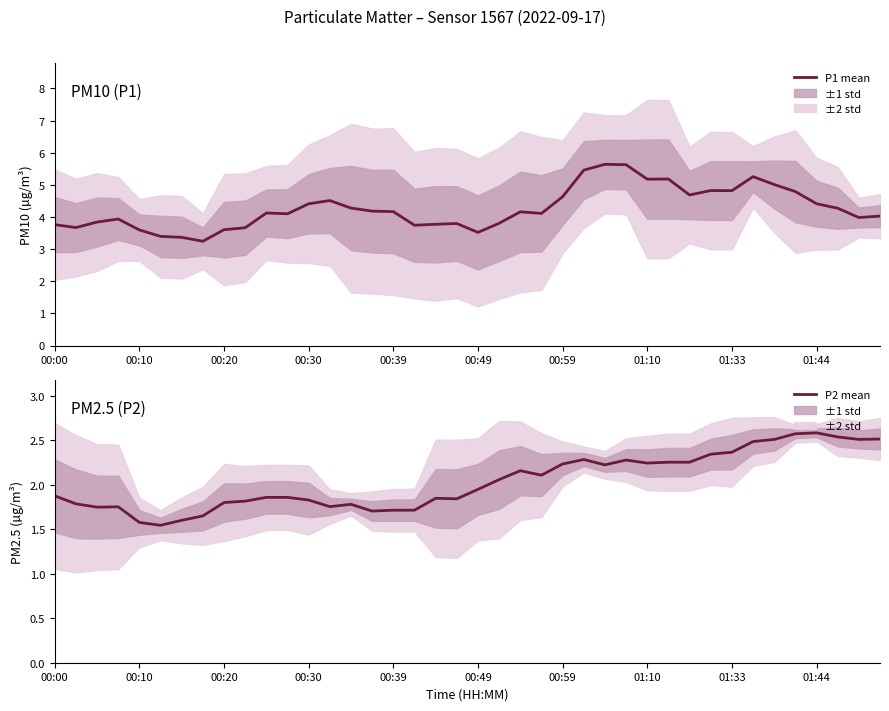

Does the chart display data point markers on the line(s)?

No